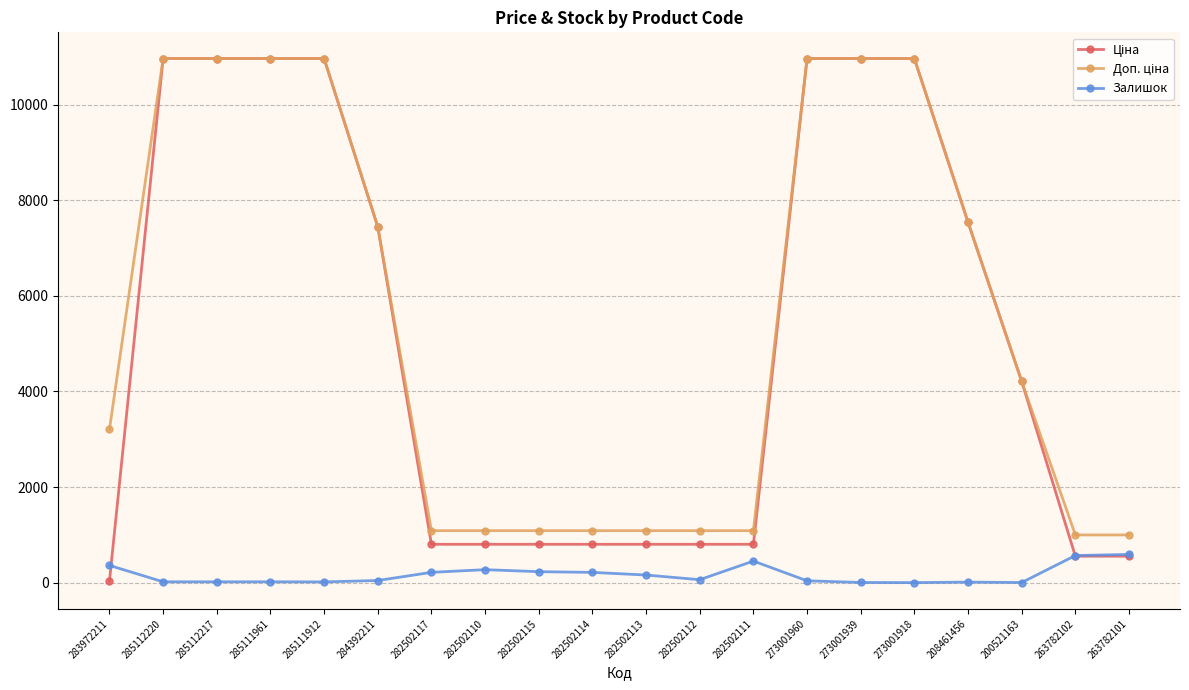

The Залишок series shows 271.0 at 282502110. True or false?

True